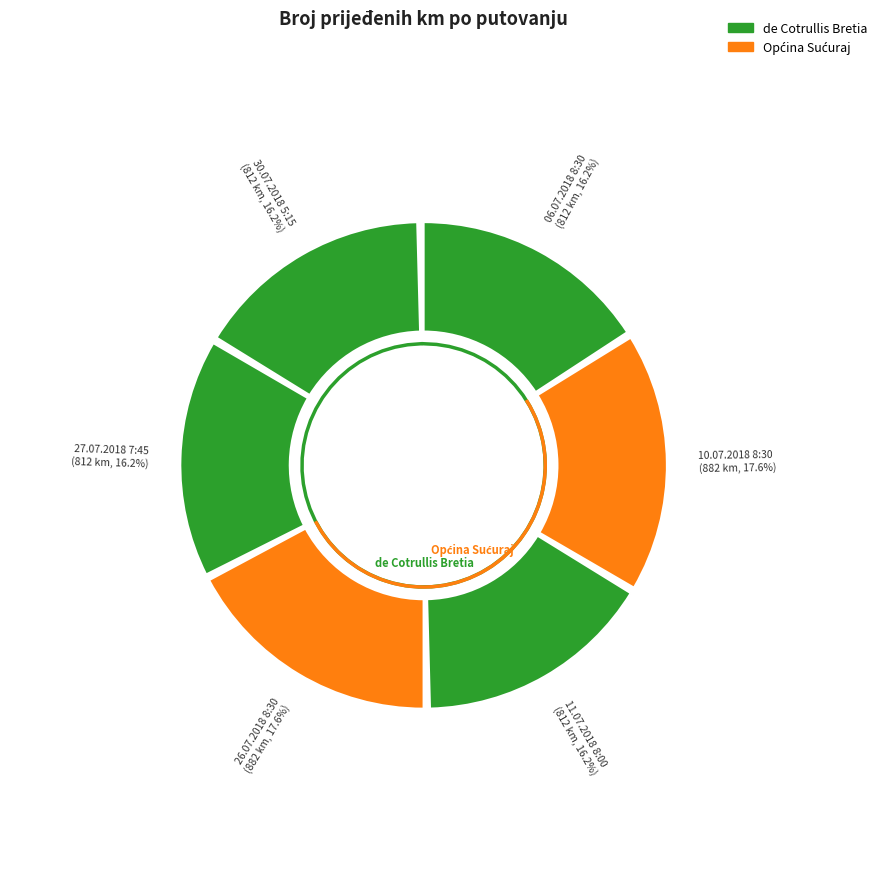

Which has a higher value, 27.07.2018 7:45 or 10.07.2018 8:30?

10.07.2018 8:30